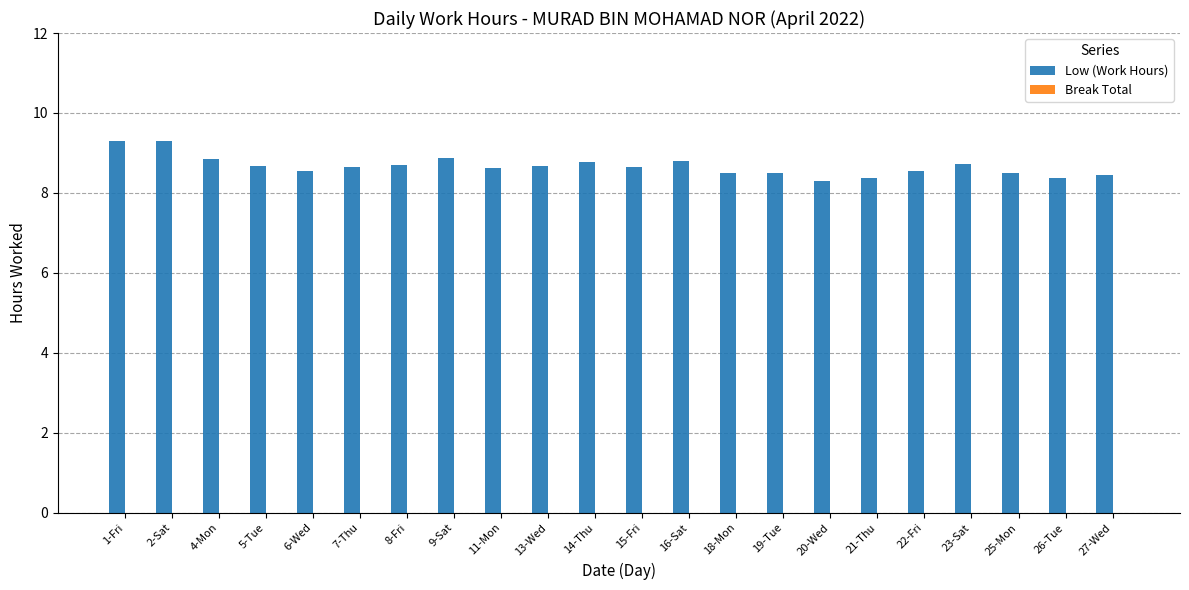

The value at 26-Tue is 12.9. True or false?

False